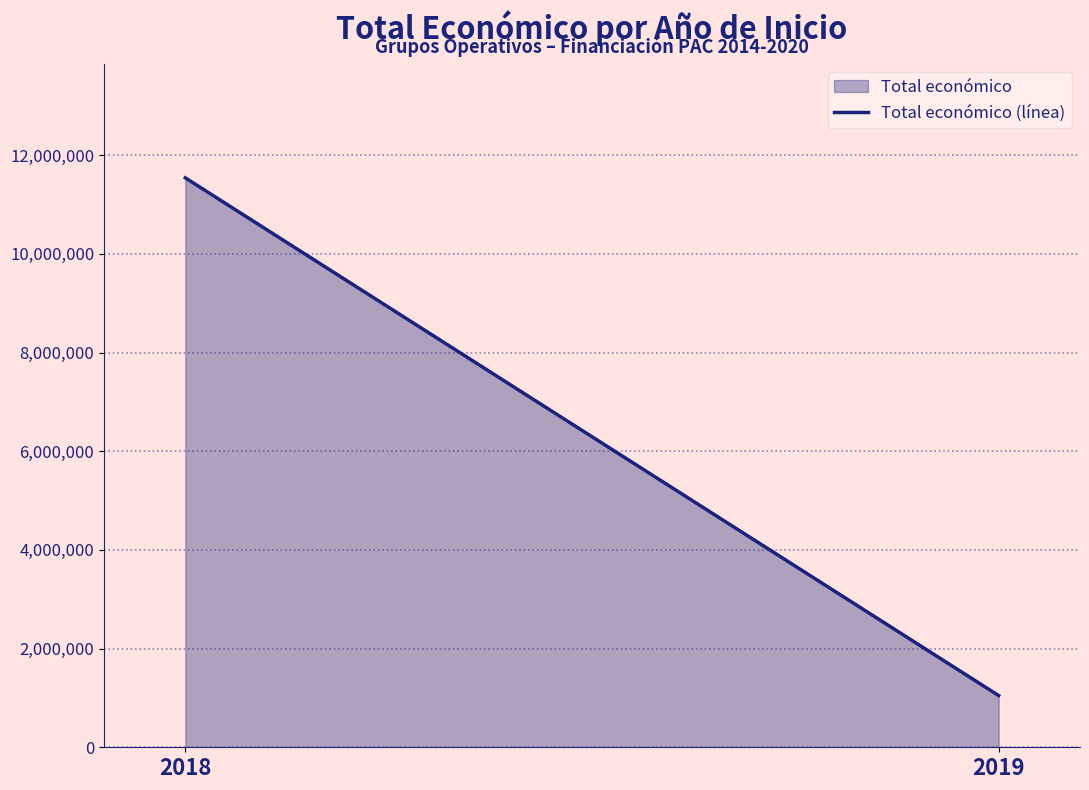

What is the change in value from 2018 to 2019?

-10493587